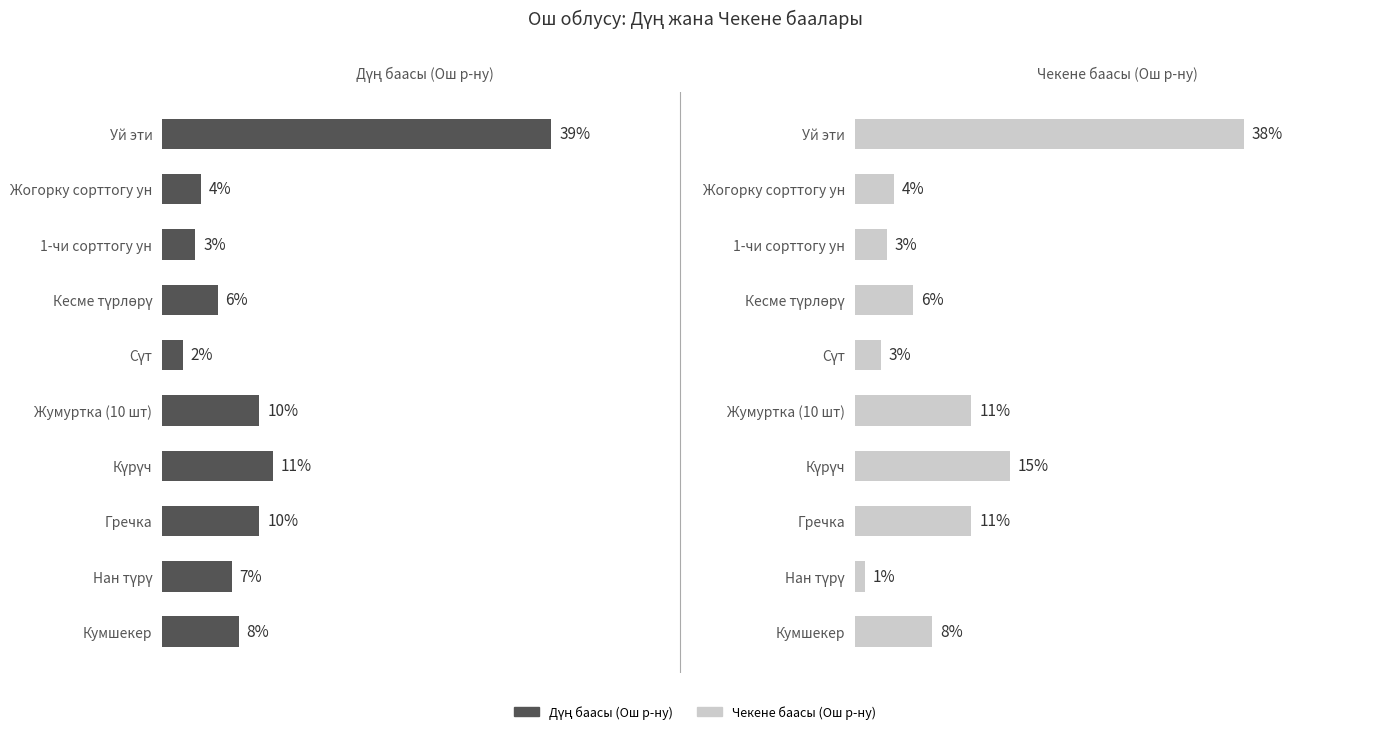

How many series are shown in this chart?

2